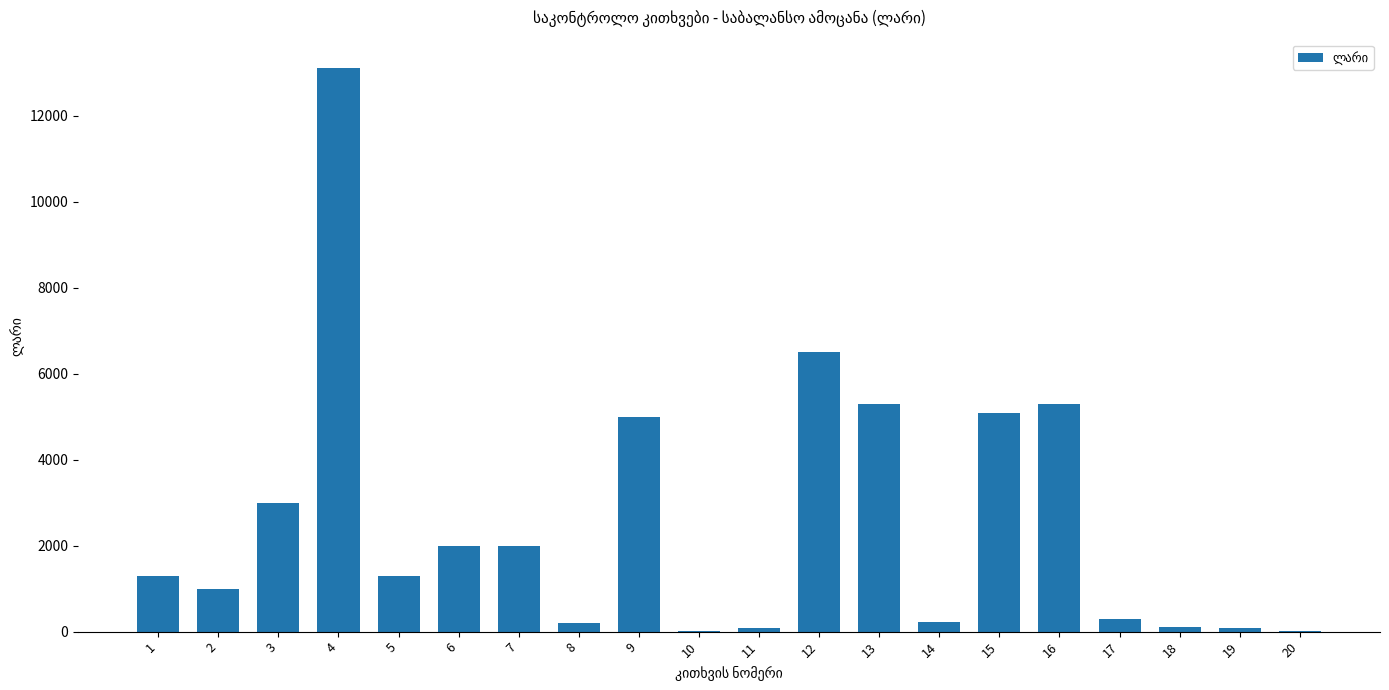

What is the sum of all values?

51915